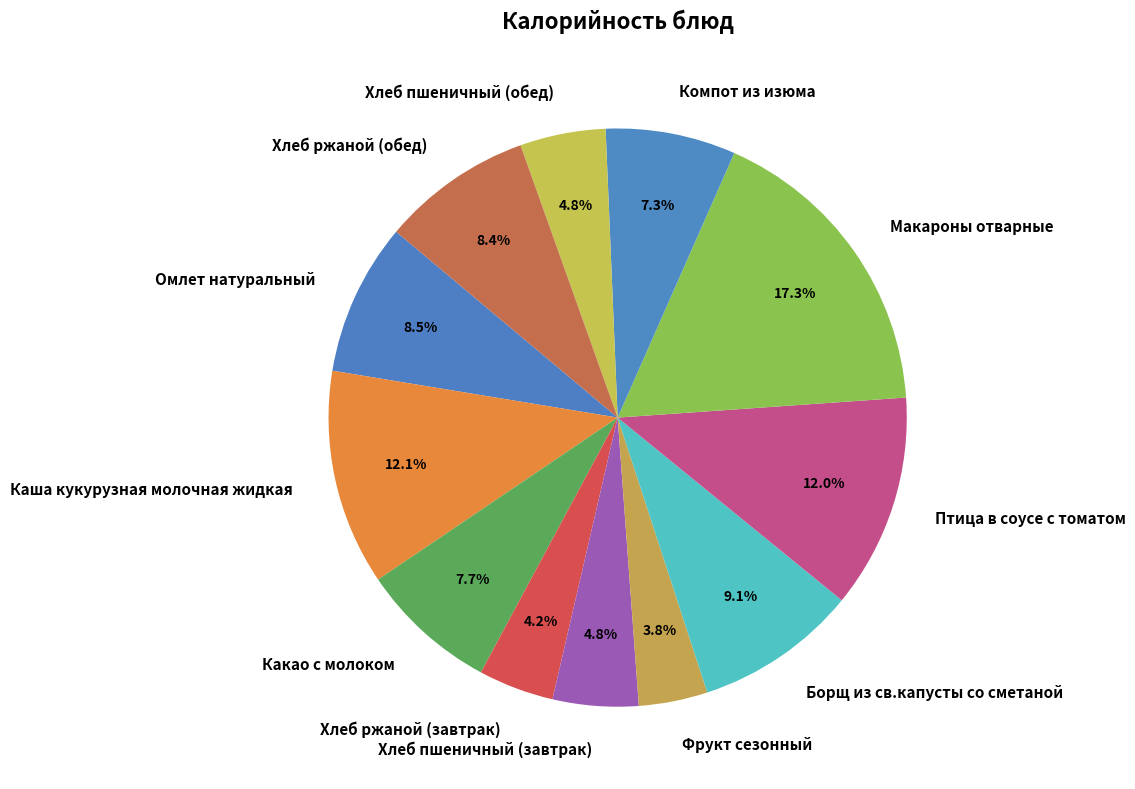

Which slice is the largest?

Макароны отварные